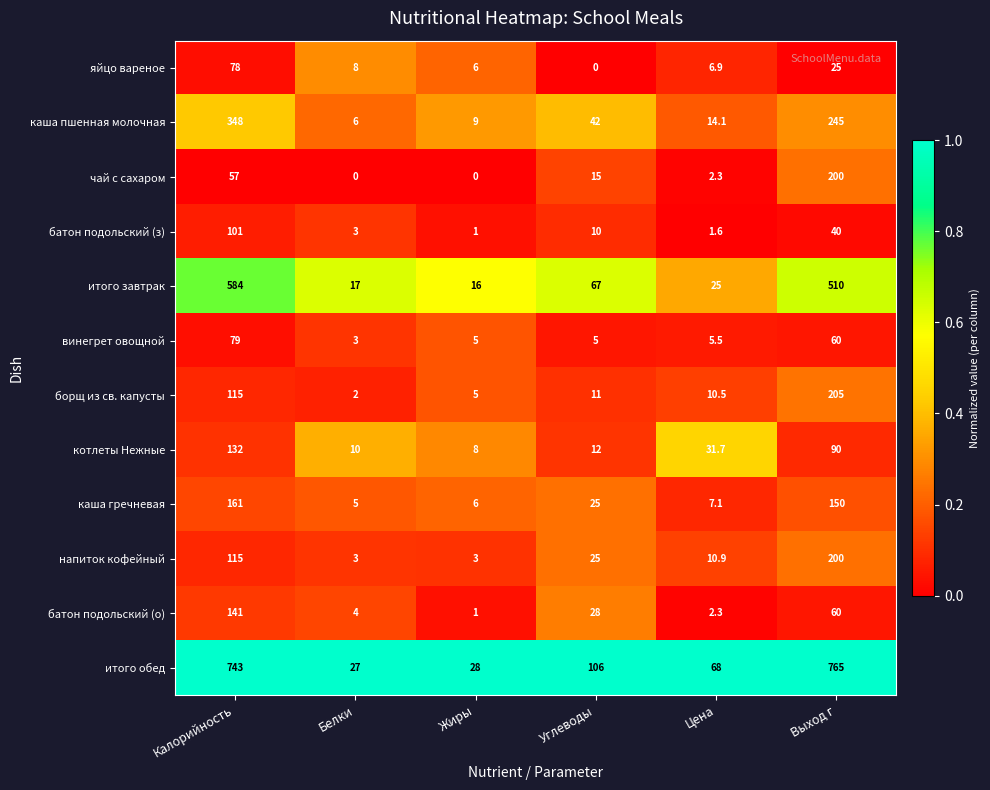

Which series changed the most between Белки and Углеводы?

итого обед